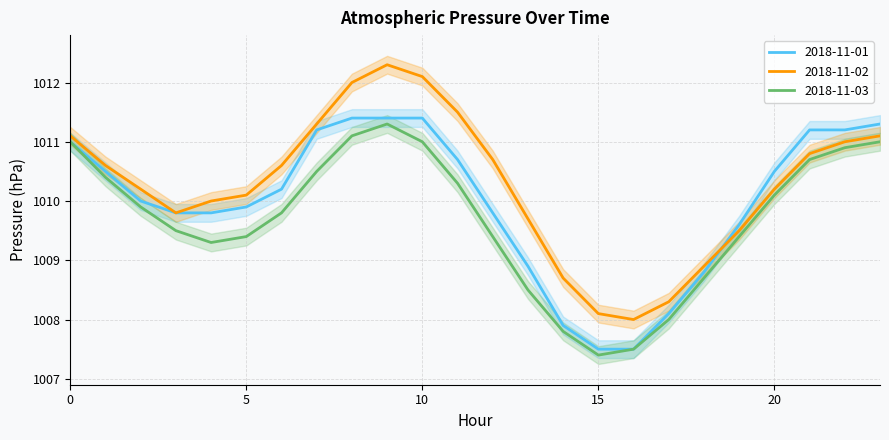

Is it true that 2018-11-02 equals 1503.2 at 17?

False